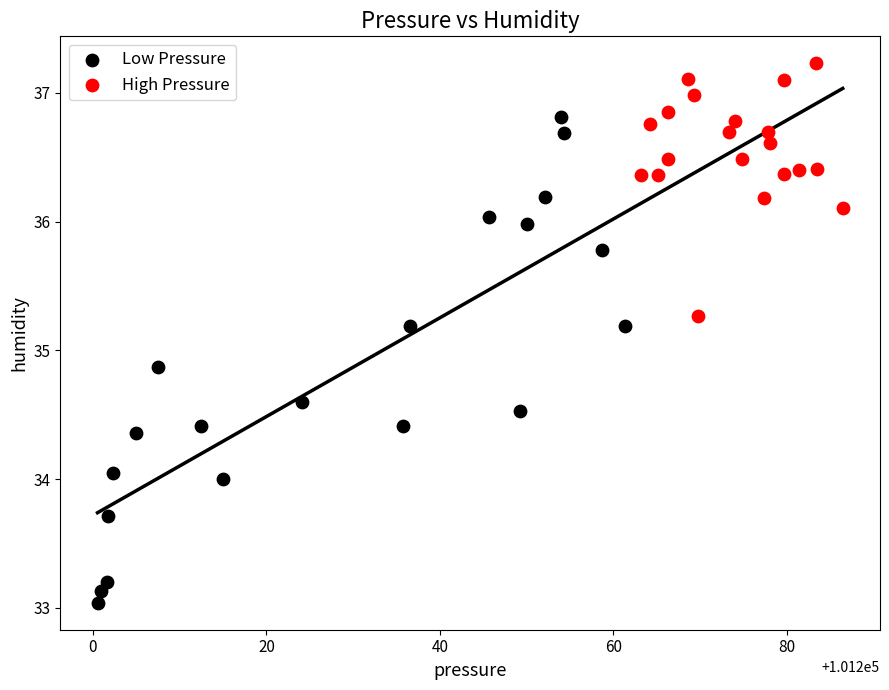

Which series has the widest spread of Y values?

Low Pressure